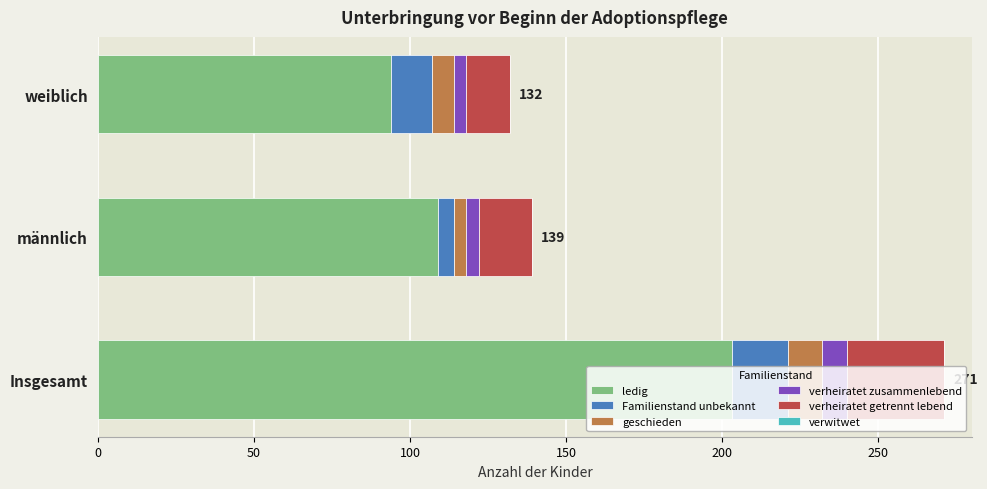

At which category is the sum across all series the highest?

Insgesamt